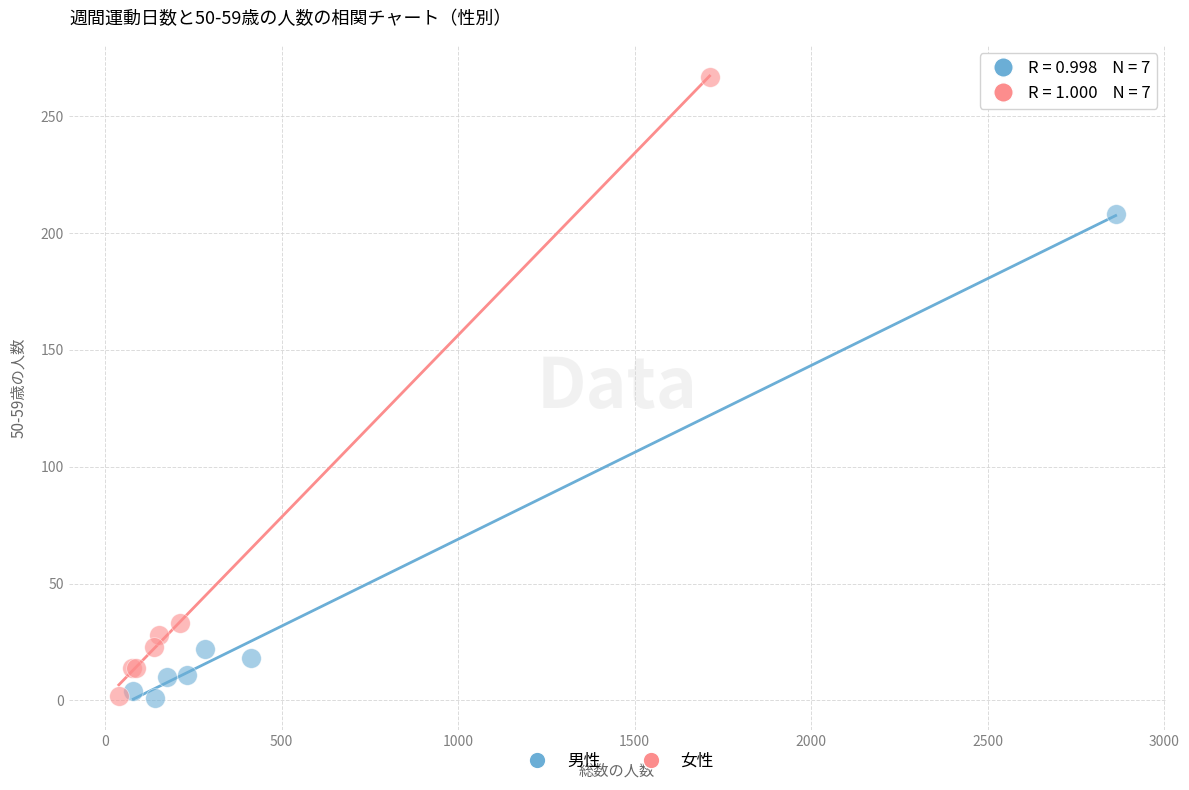

Which series has the largest Y range (max minus min)?

女性